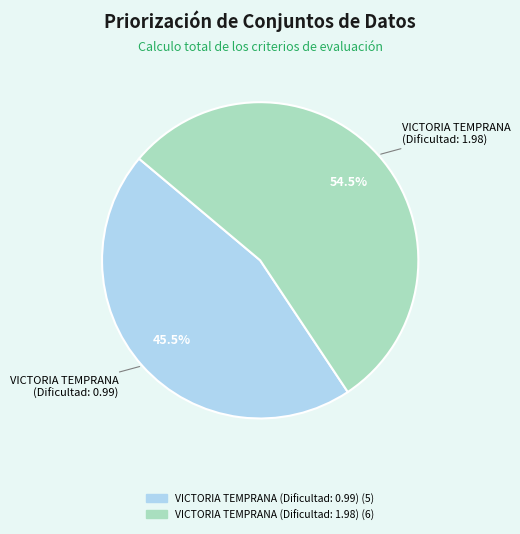

How many segments does this pie chart have?

2